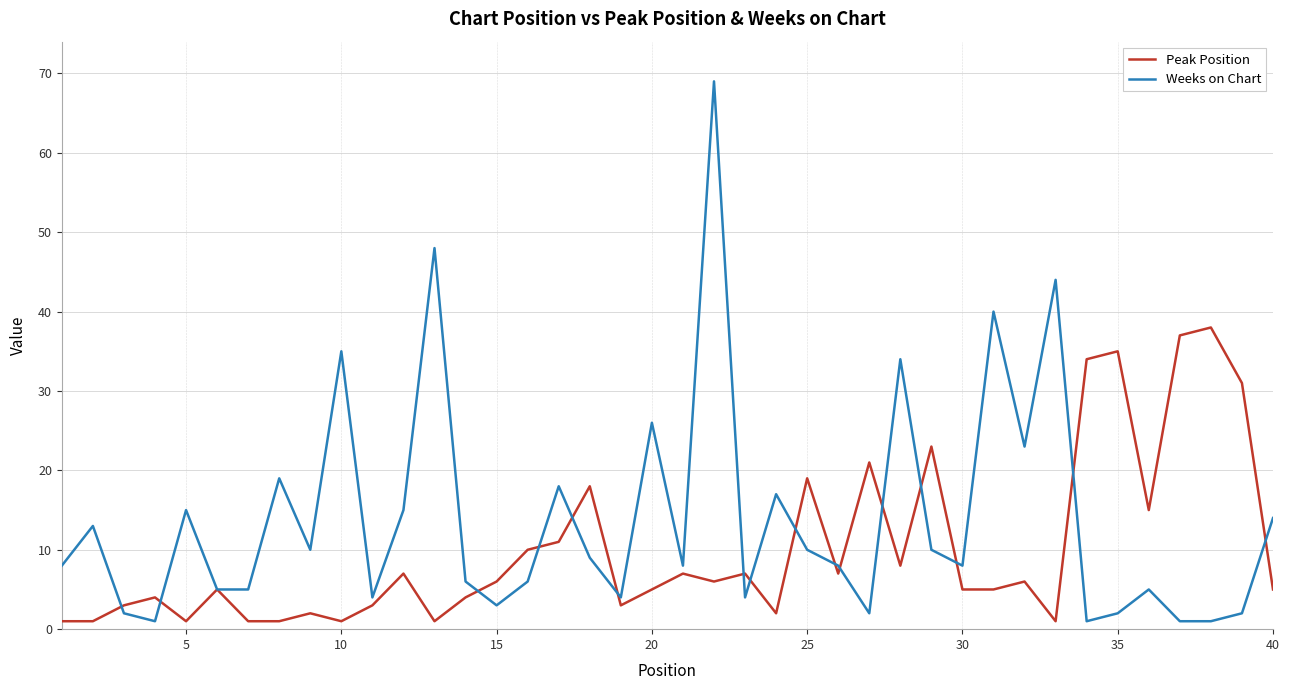

What is the maximum value for Peak Position?

38